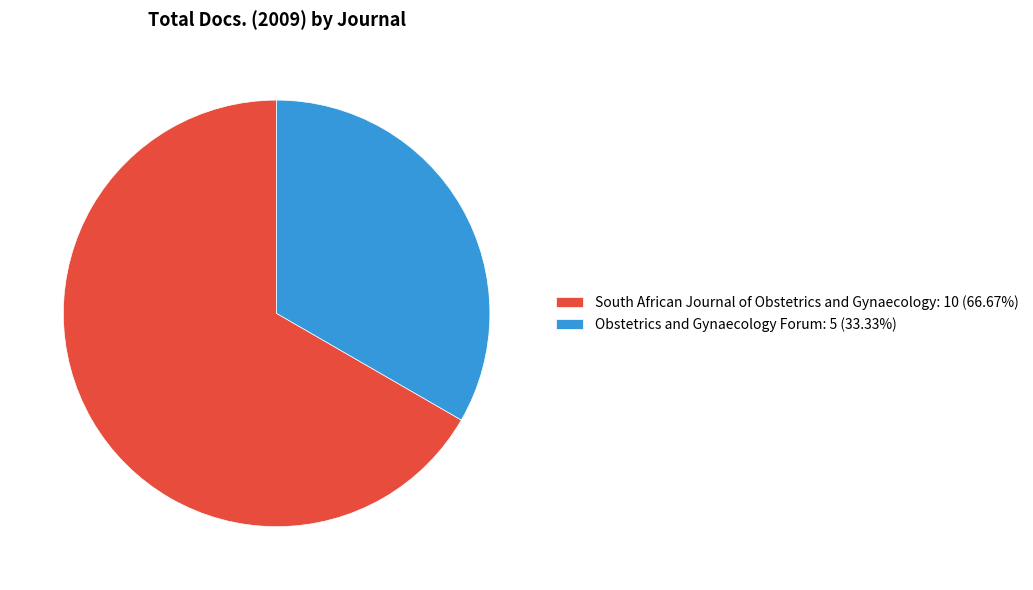

Do Obstetrics and Gynaecology Forum and South African Journal of Obstetrics and Gynaecology together represent more than half of the pie?

Yes